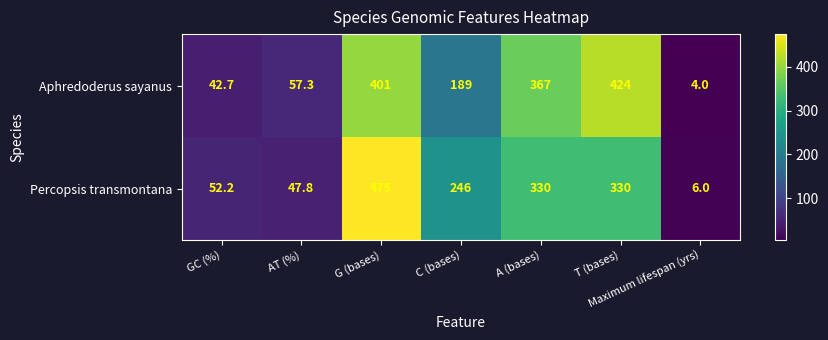

The value of Aphredoderus sayanus at AT (%) is 57.3. True or false?

True